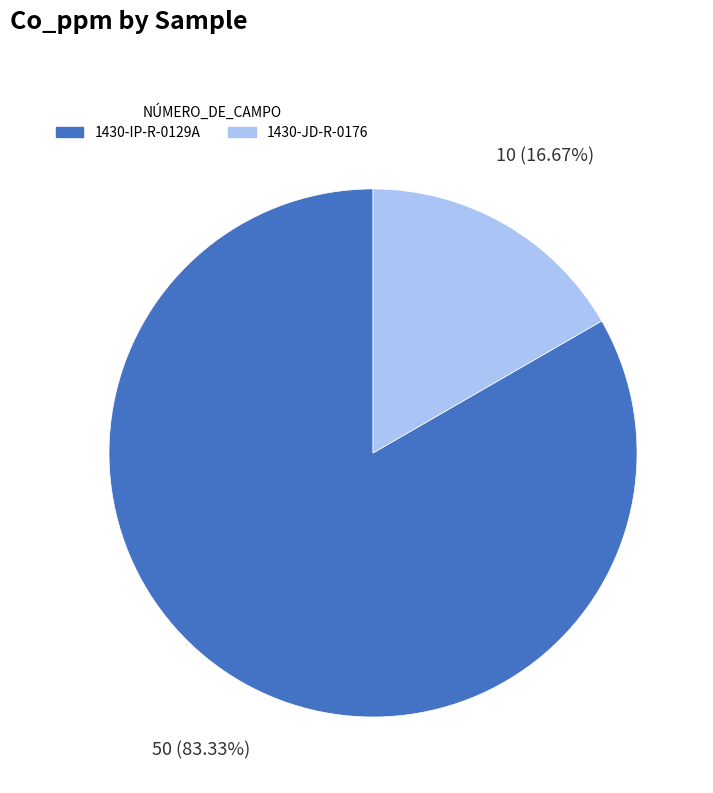

Which has a higher value, 1430-IP-R-0129A or 1430-JD-R-0176?

1430-IP-R-0129A